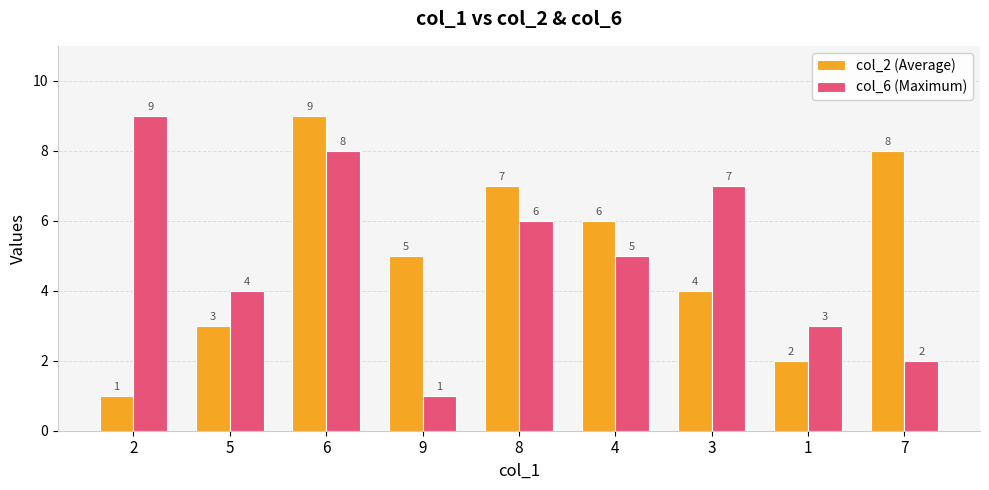

What position from the left is 2?

1